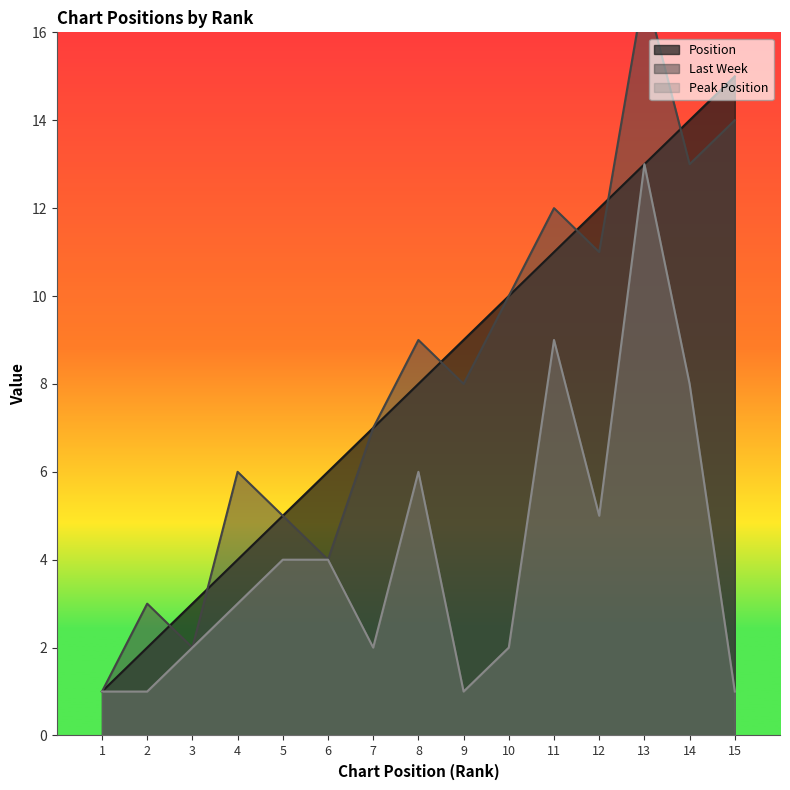

True or false: Peak Position has a value of 1 at 3.

False